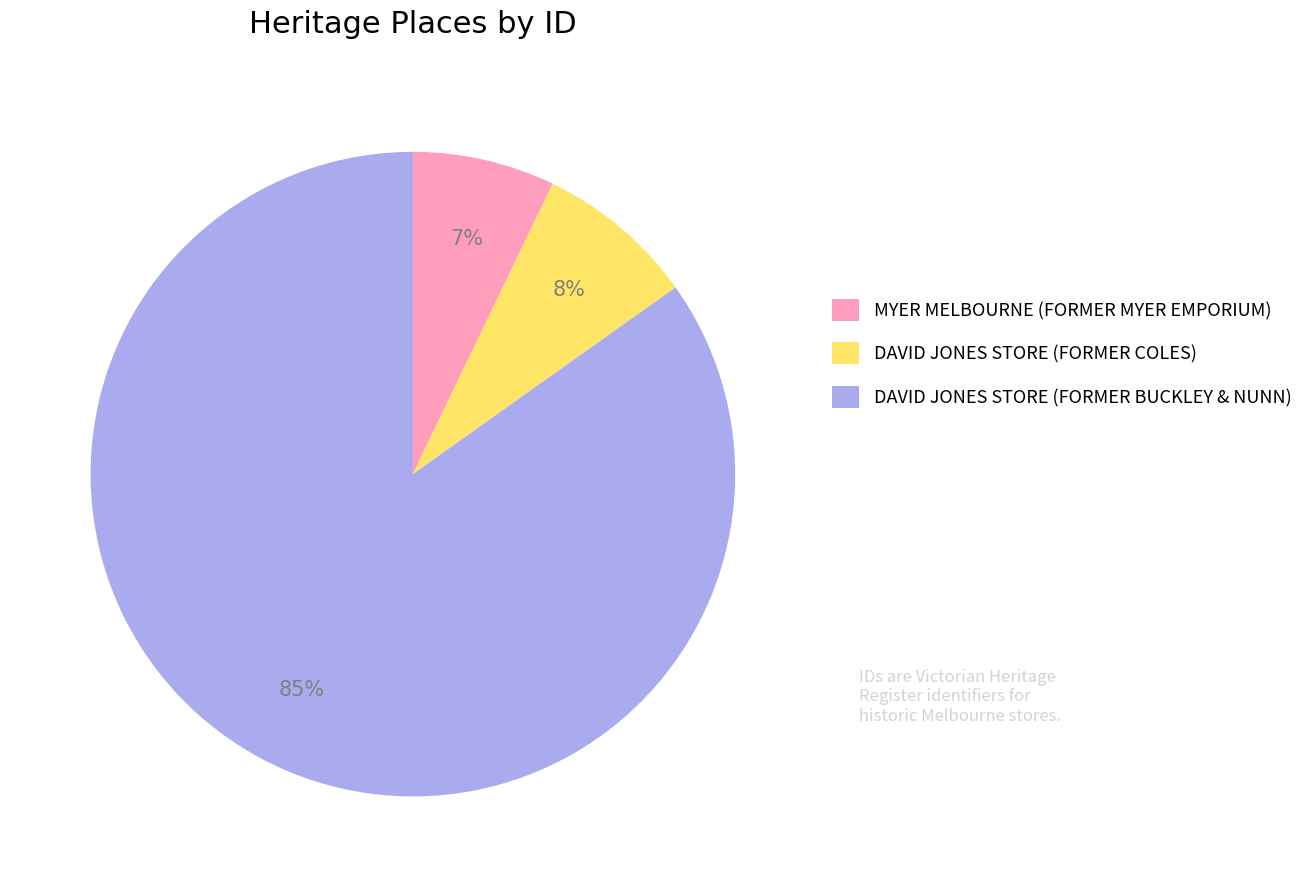

What is the largest slice in the pie chart?

DAVID JONES STORE (FORMER BUCKLEY & NUNN)